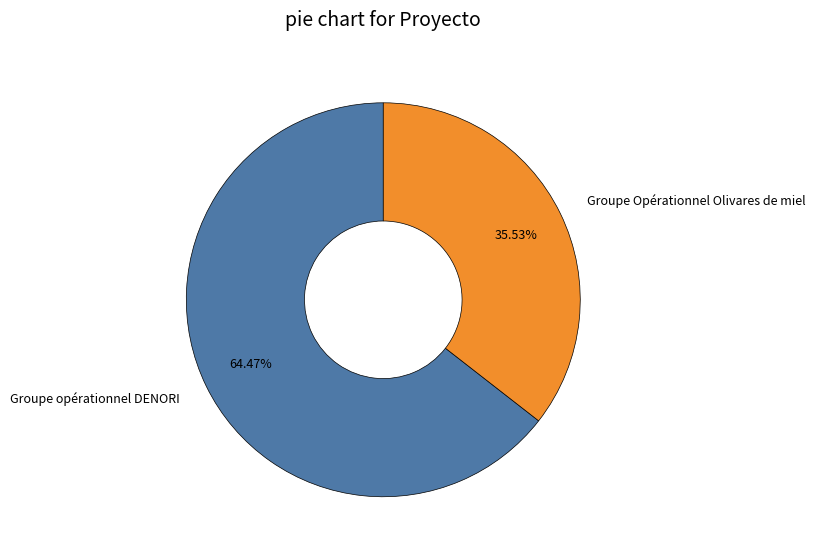

To the nearest percent, what is the difference between the Groupe Opérationnel Olivares de miel and Groupe opérationnel DENORI slice percentages?

29%